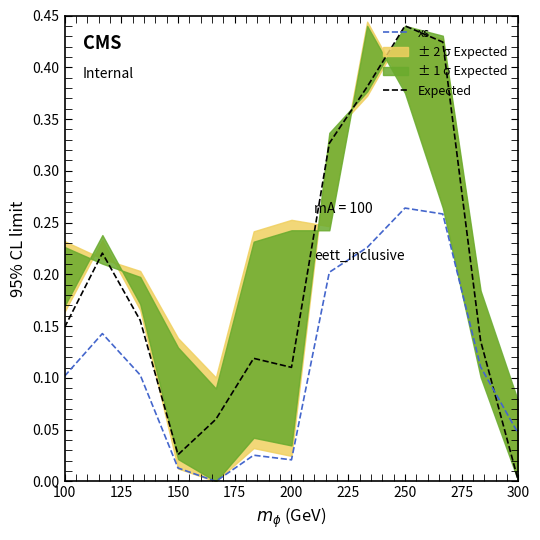

How many intersections are there between Expected and xs?

1